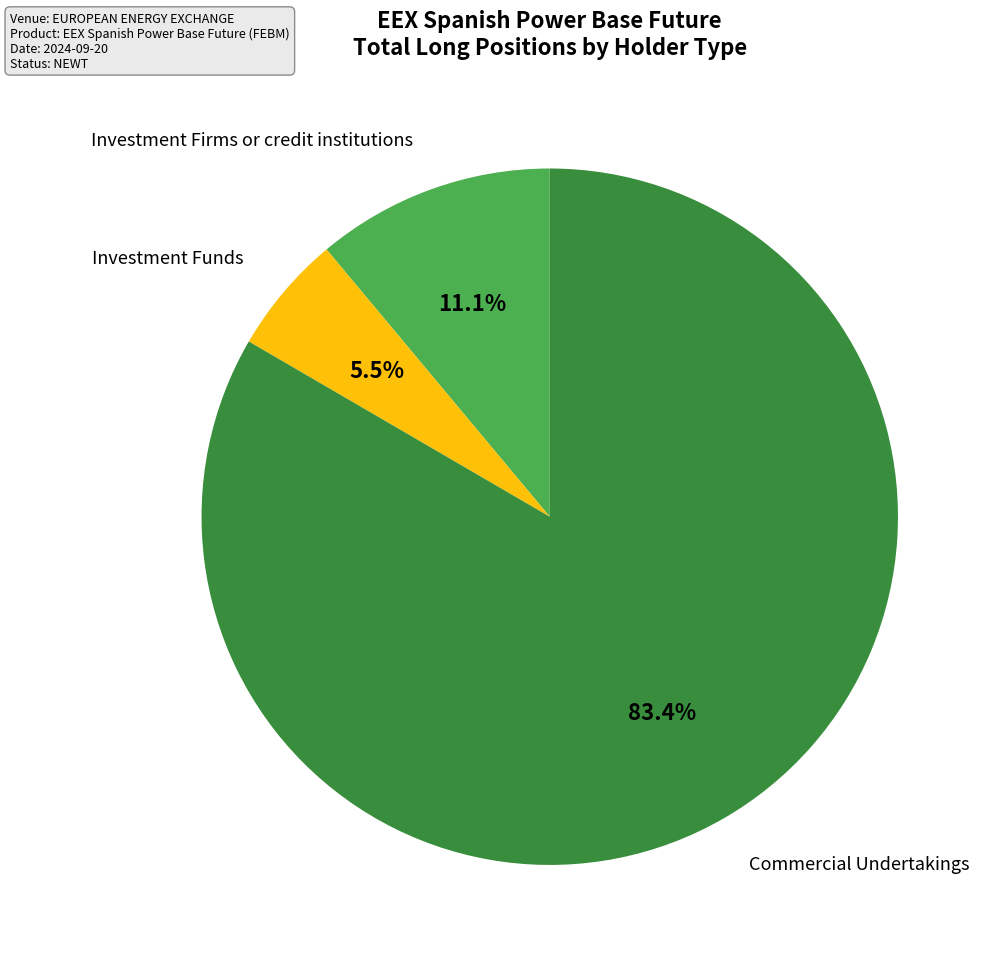

Between Investment Funds and Commercial Undertakings, which is larger?

Commercial Undertakings